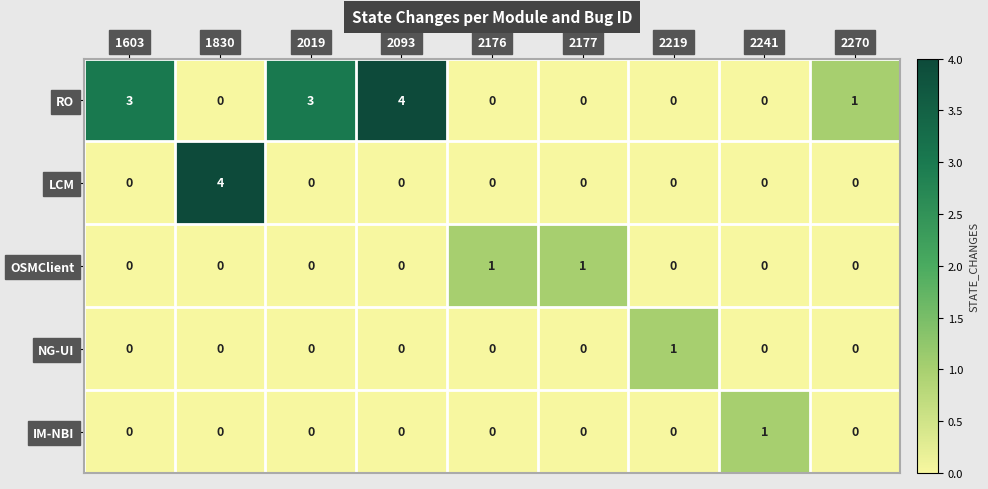

The value of LCM at 2093 is 0. True or false?

True